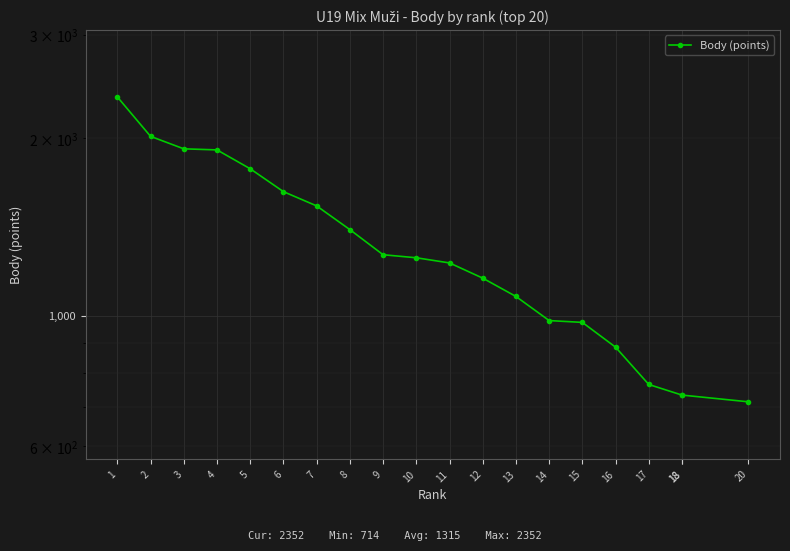

What value does the data have at 15?

974